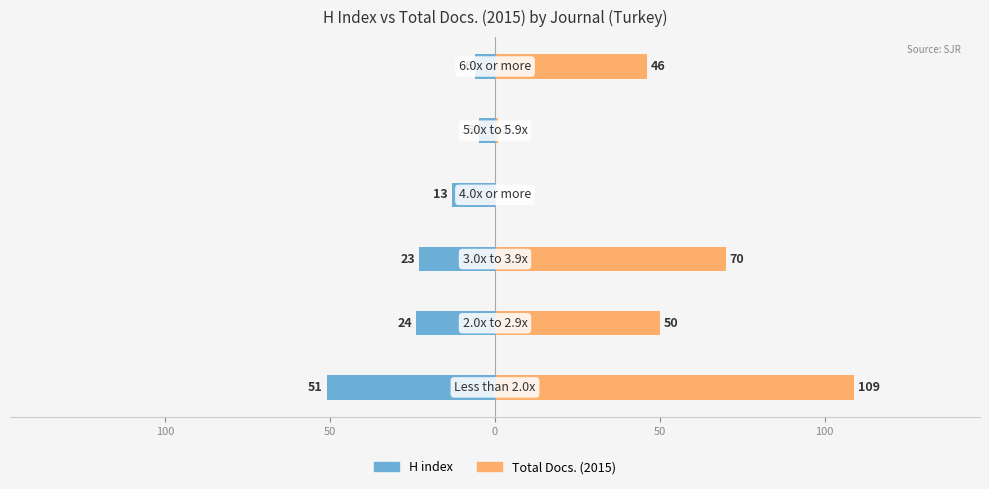

Which series has the largest total across all categories?

Total Docs. (2015)